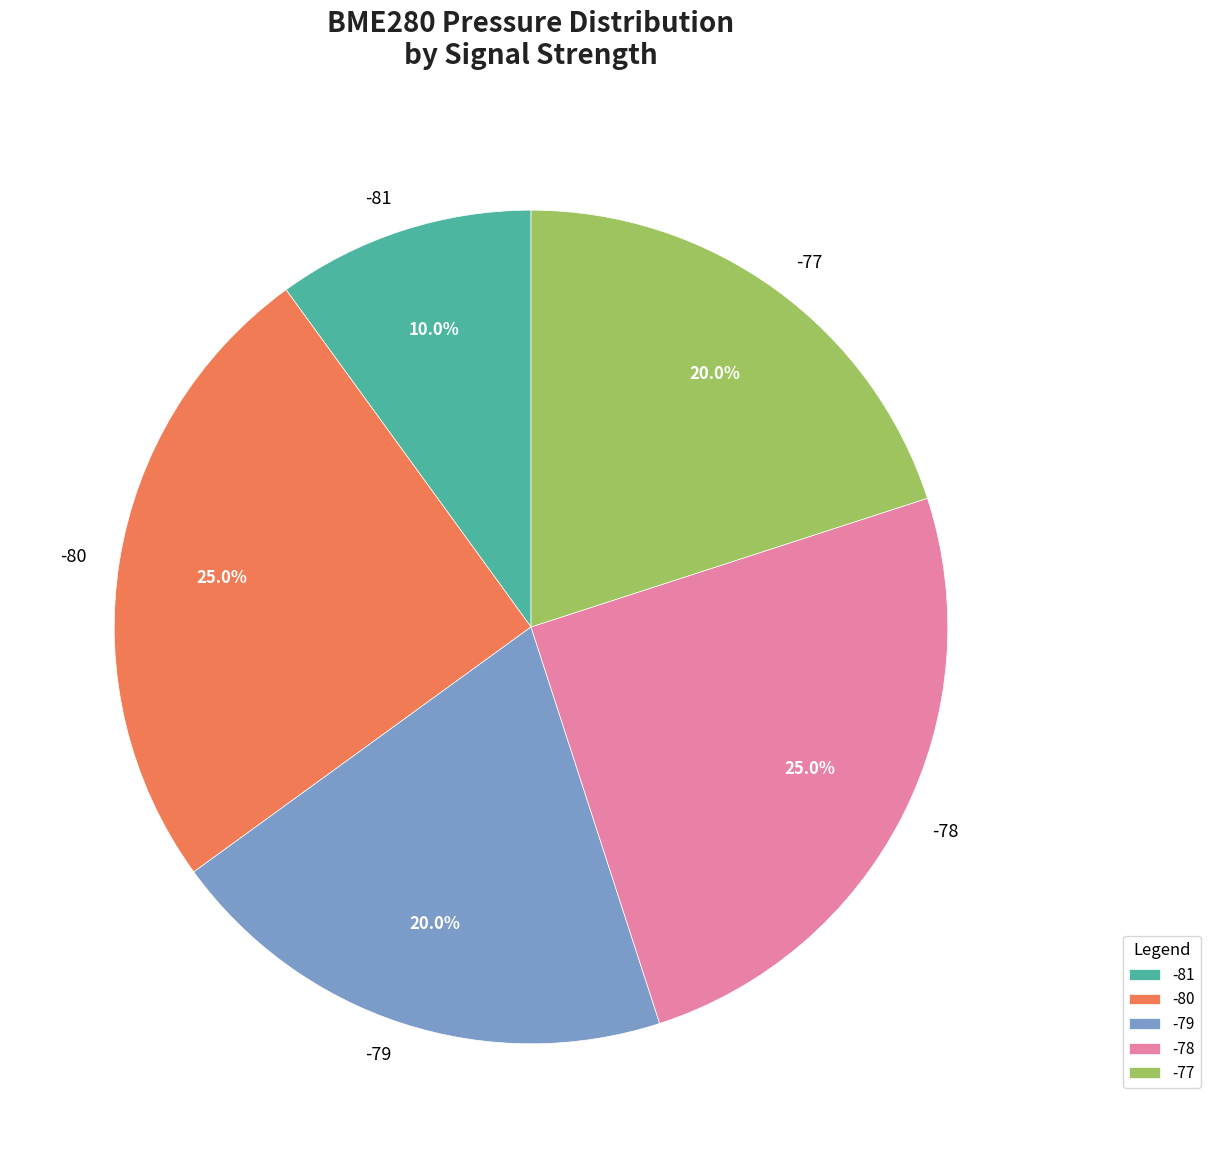

Does -80 represent more than half of the total?

No